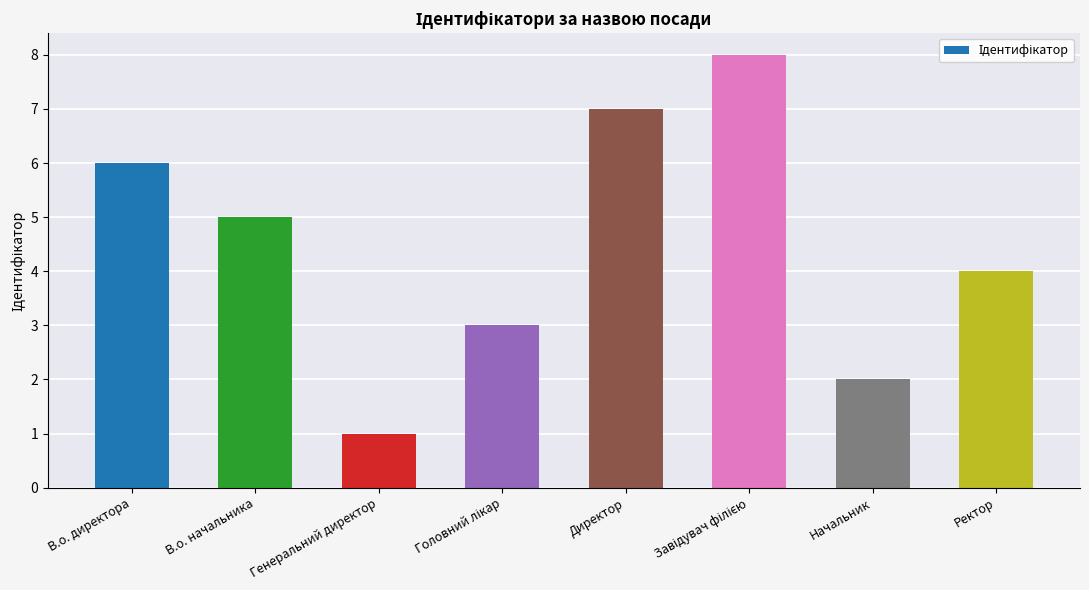

What is the sum of the values at Директор and Генеральний директор?

8